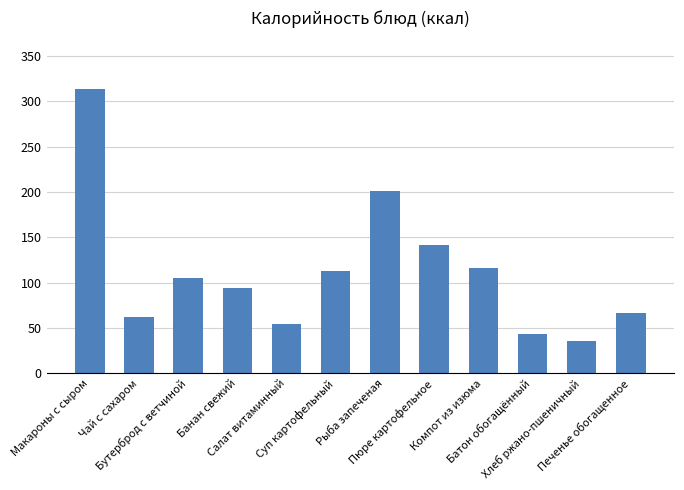

Rank the categories by value from lowest to highest.

Хлеб ржано-пшеничный, Батон обогащённый, Салат витаминный, Чай с сахаром, Печенье обогащенное, Банан свежий, Бутерброд с ветчиной, Суп картофельный, Компот из изюма, Пюре картофельное, Рыба запеченая, Макароны с сыром